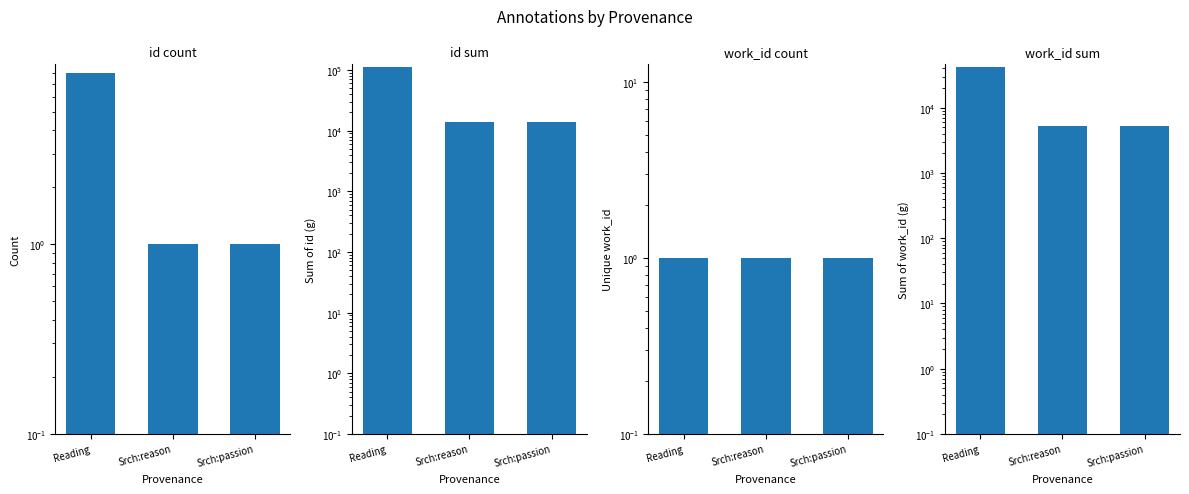

Are the bars horizontal?

No